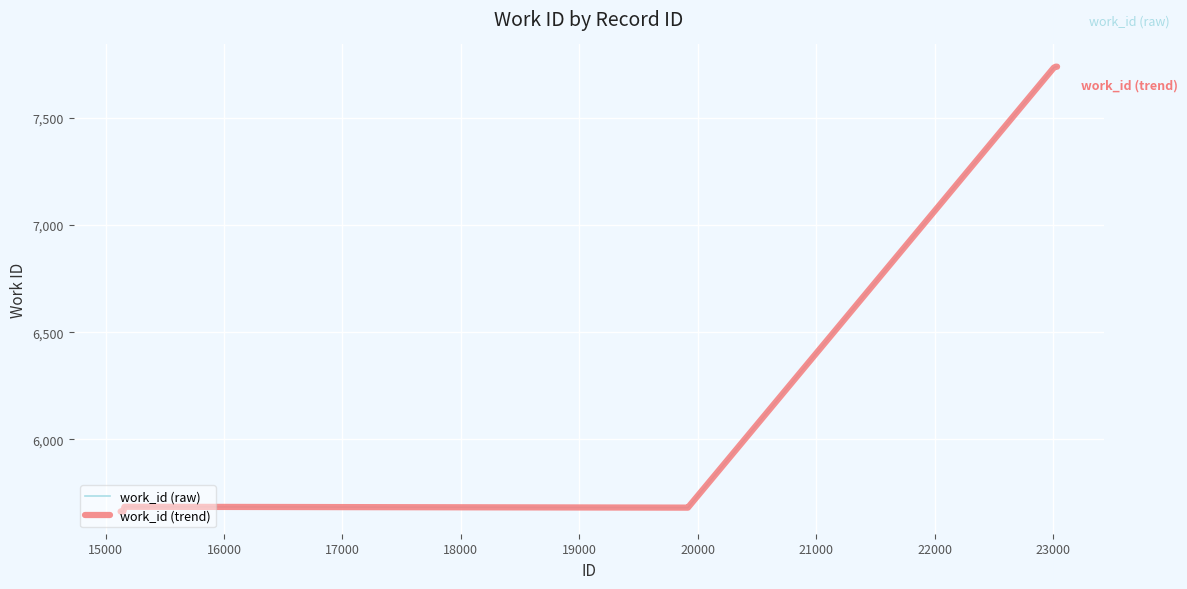

Does the chart display data point markers on the line(s)?

No